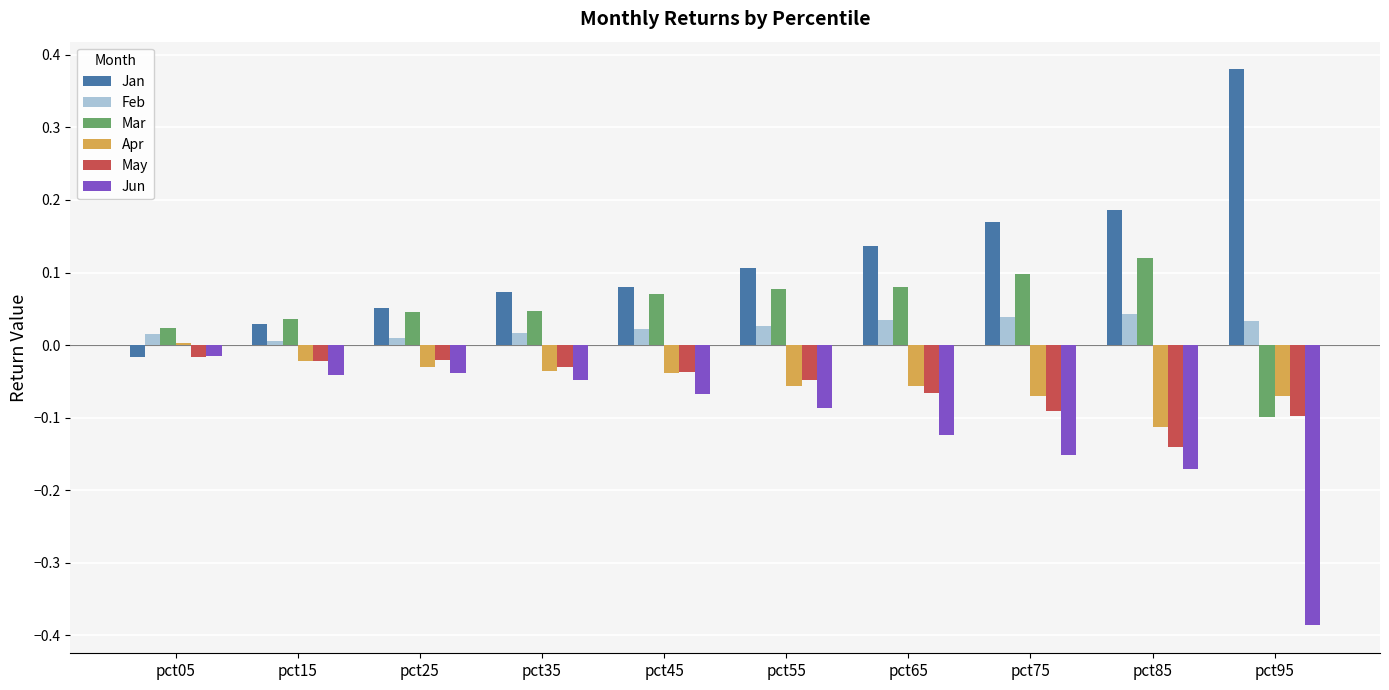

What is the difference between the second highest and minimum values in the Jun series?

0.3